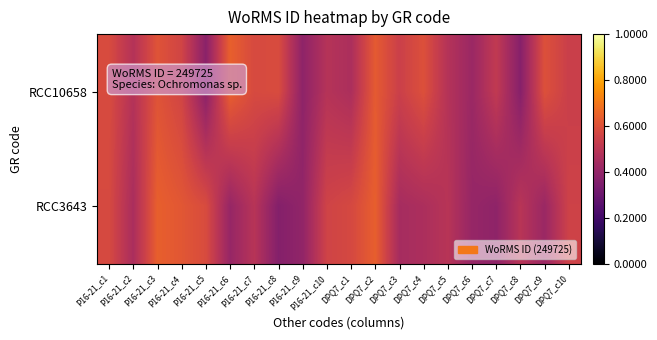

At how many categories does at least one series exceed 249725?

15